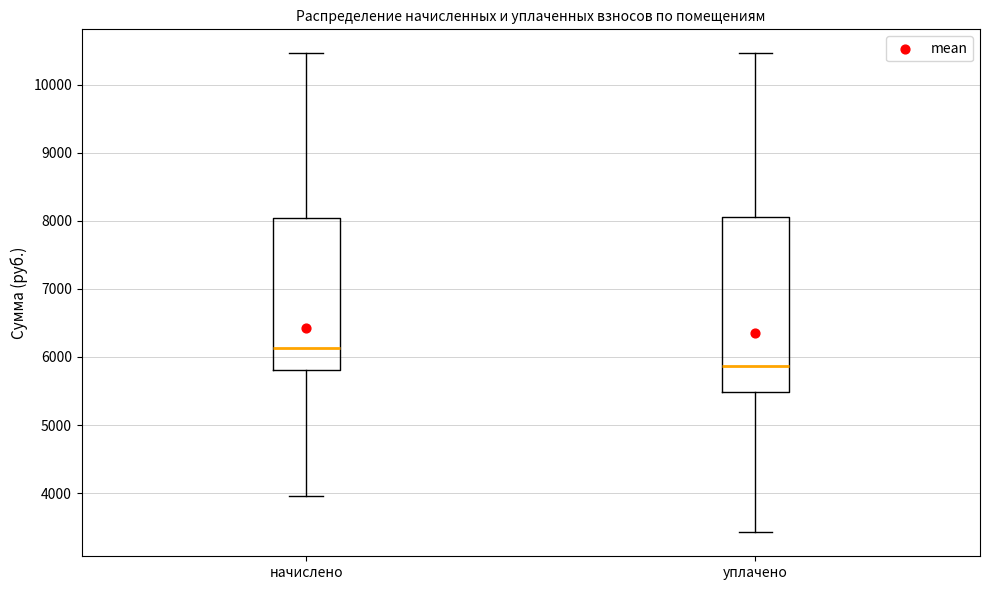

Reading left to right, read every box against the y-axis: the position of its median line, the range the box covers, and the ends of its whiskers. The values are not printed on the chart, so give them approximately, as read against the axis.

начислено: median 6100, box 5800 to 8000, whiskers 4000 to 10500
уплачено: median 5900, box 5500 to 8100, whiskers 3400 to 10500